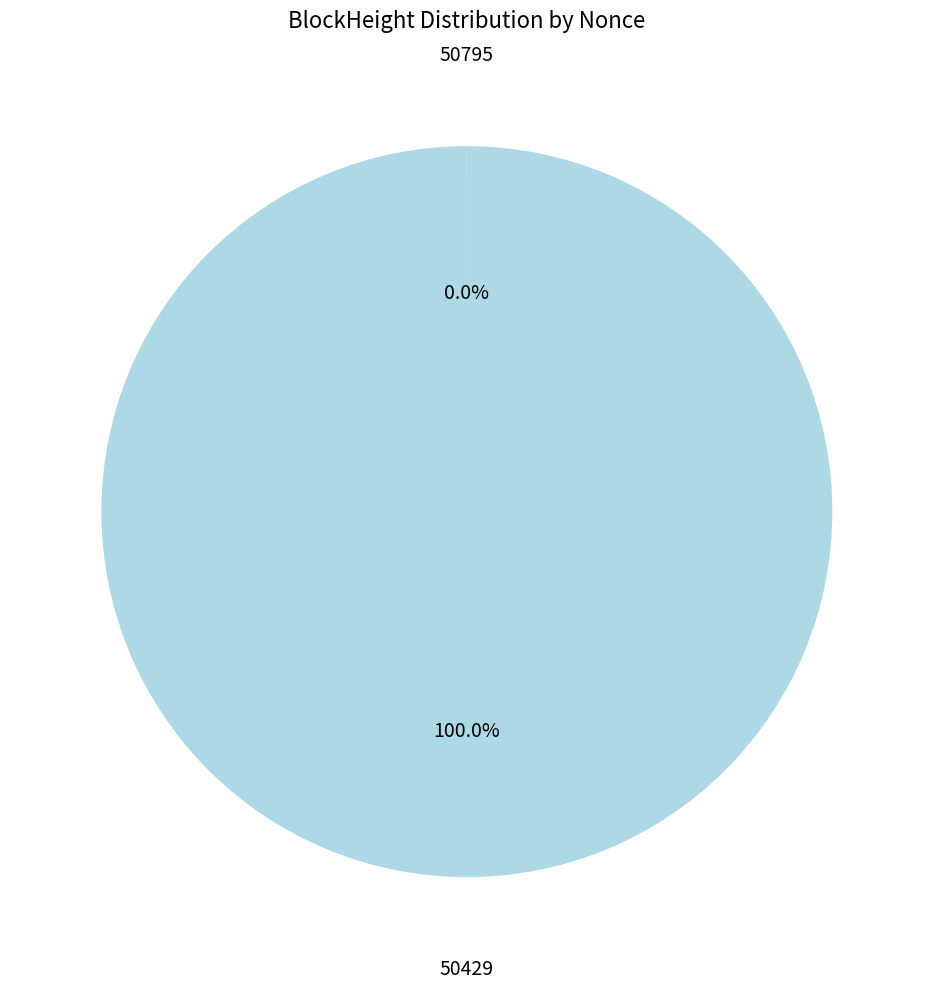

Is there a majority slice in this chart?

Yes